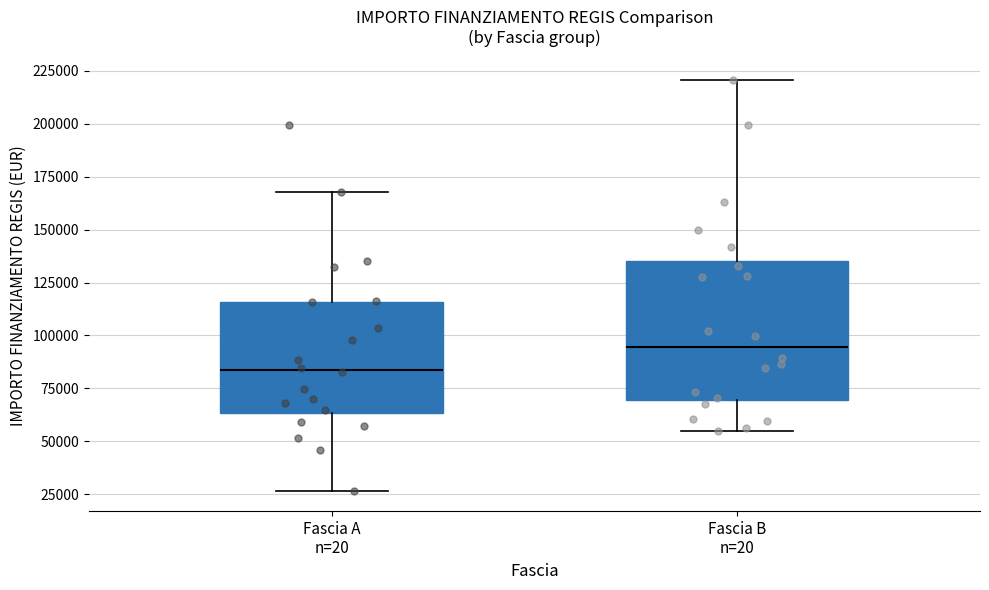

Which box is the tallest, from its lower edge to its upper edge?

Fascia B n=20